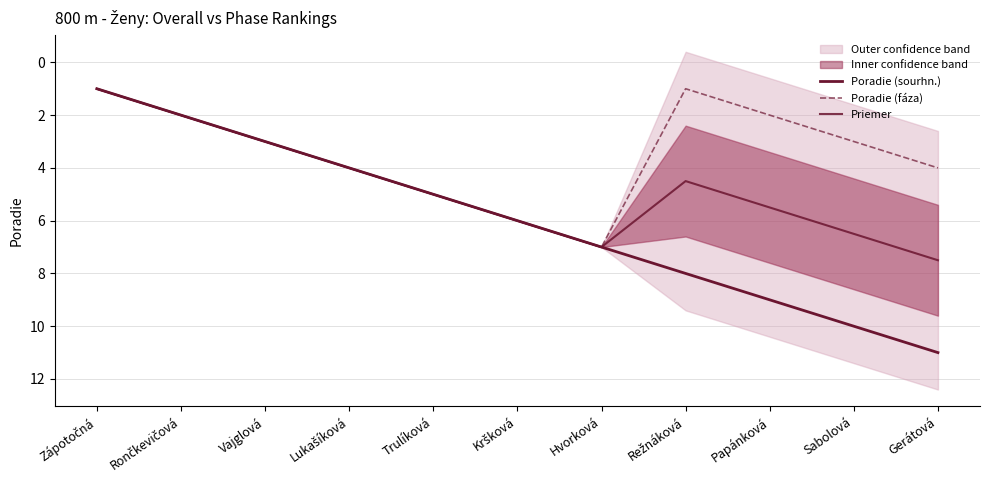

What is the spread (max minus min) of values at Papánková?

7.0